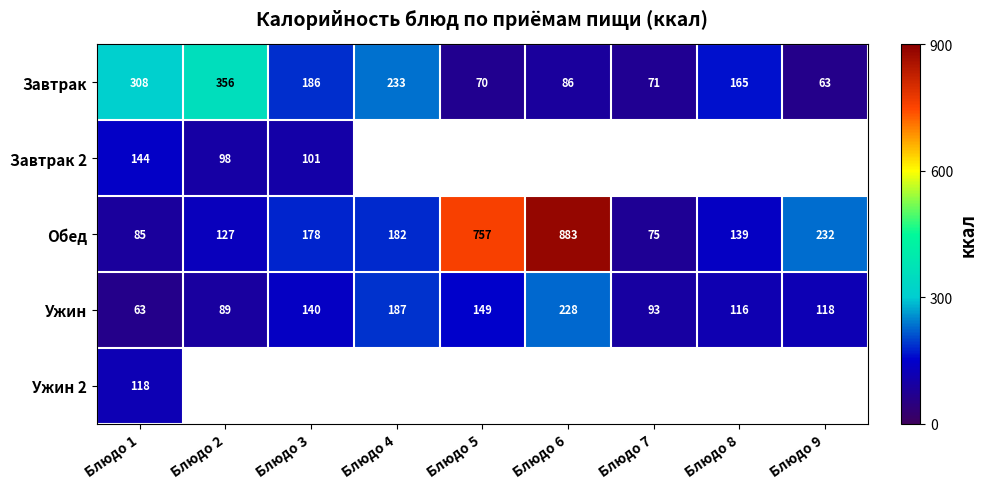

True or false: Ужин has a value of 90 at Блюдо 1.

False